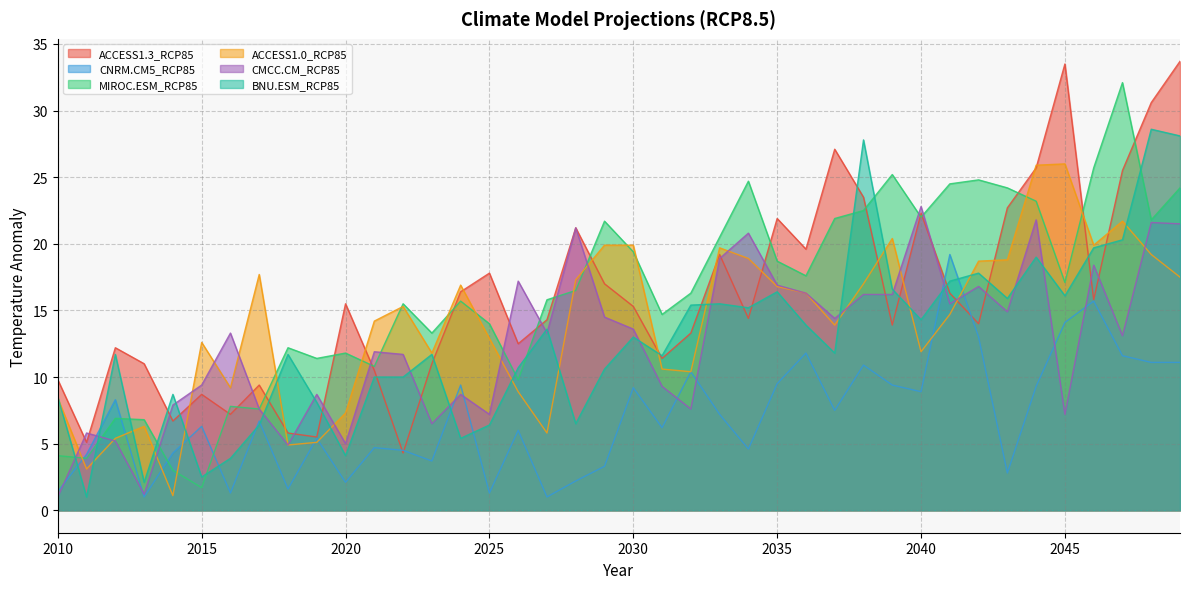

At which category does the chart reach its peak across all series?

2049